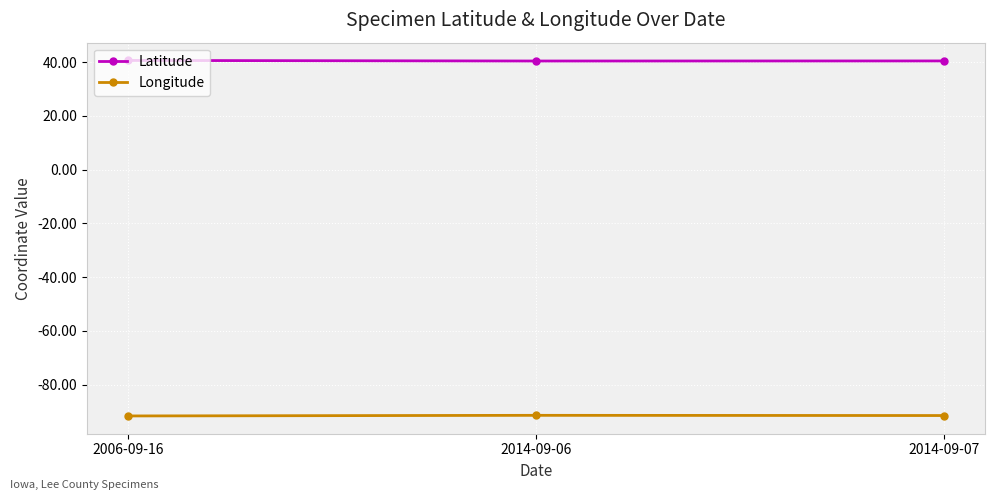

What are all the series names shown in the legend?

Latitude, Longitude